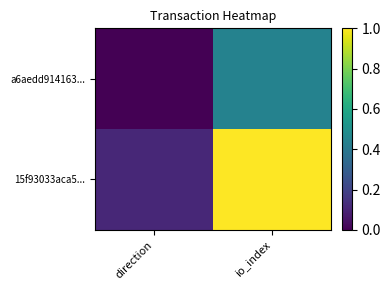

List the series in order of their peak value, highest first.

15f93033aca5..., a6aedd914163...